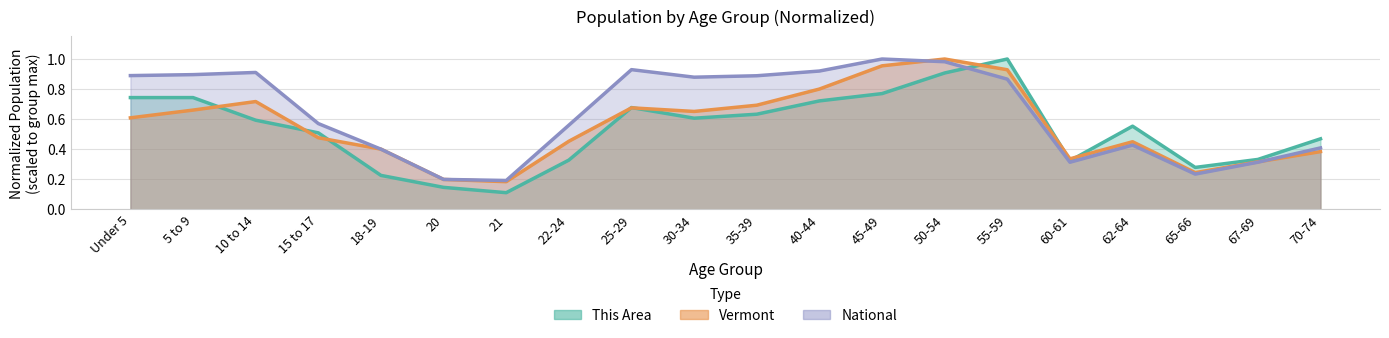

Is it true that National equals 0.3 at 55-59?

False